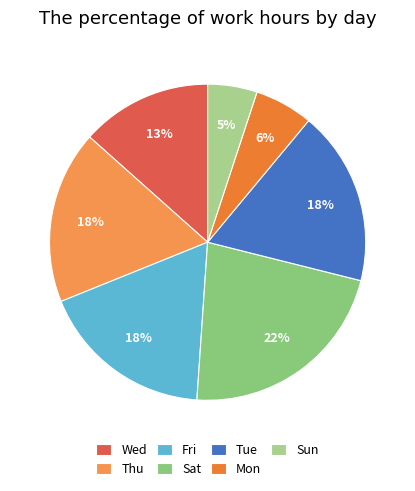

How many slices are in this pie chart?

7